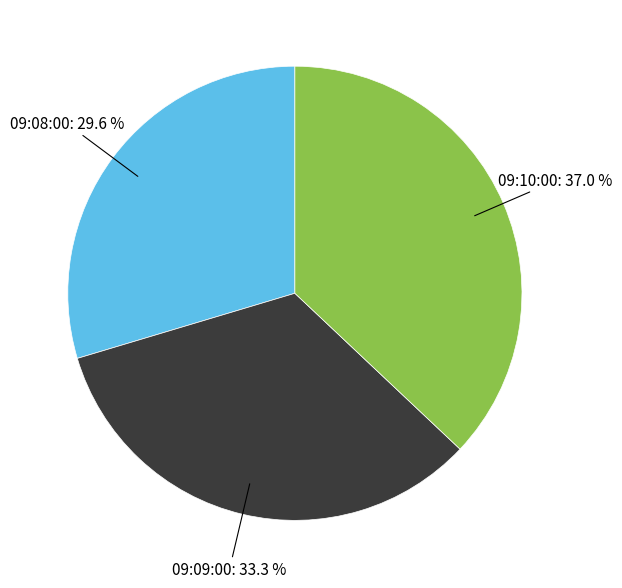

Is there a majority slice in this chart?

No